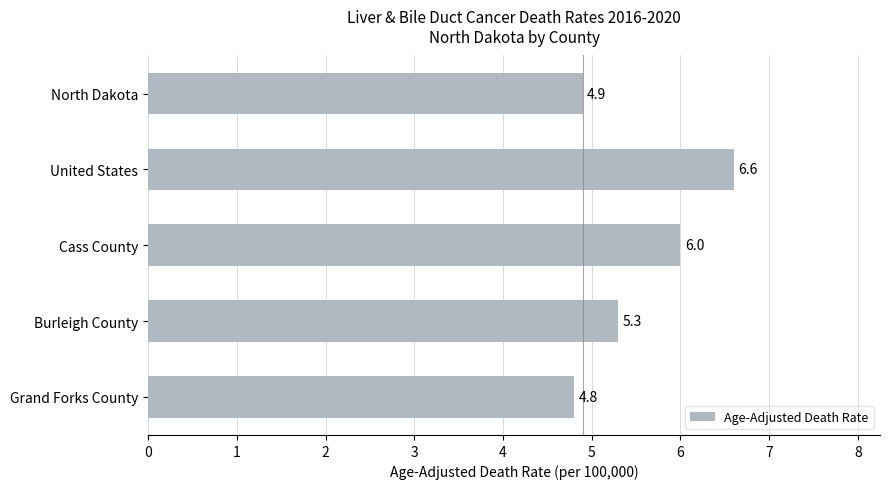

What is the sum of all values?

27.6